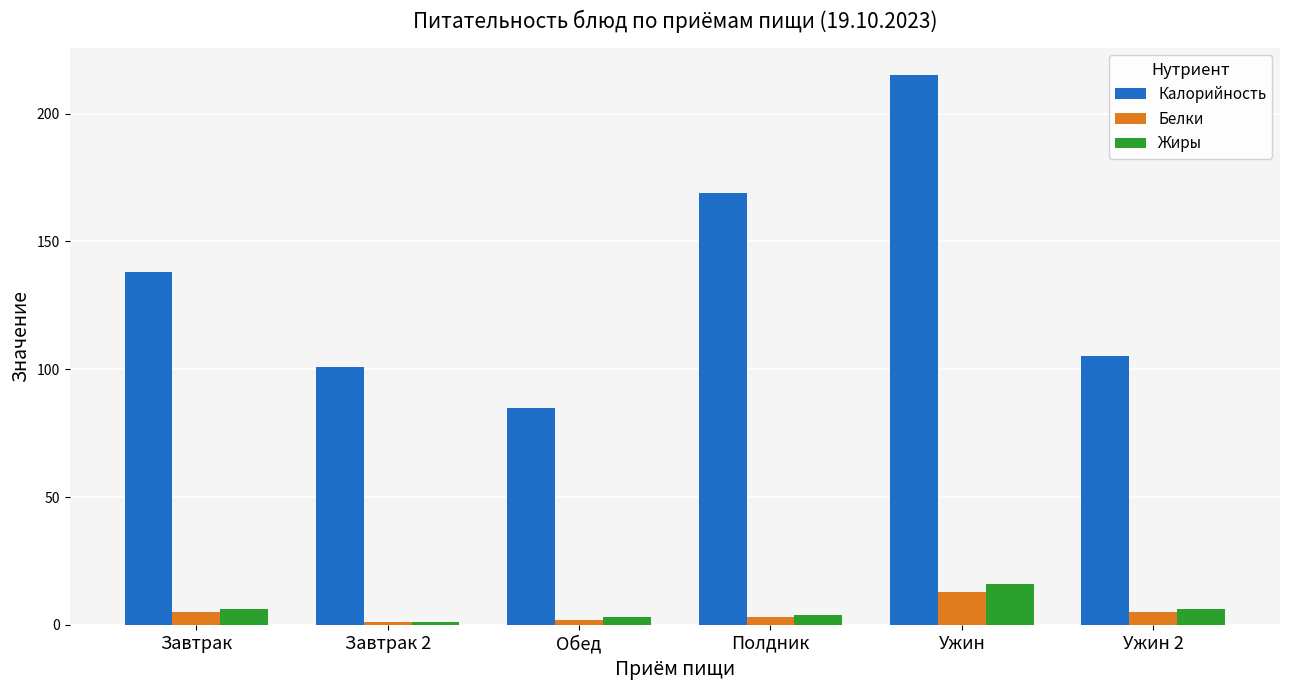

What are all the series names shown in the legend?

Калорийность, Белки, Жиры